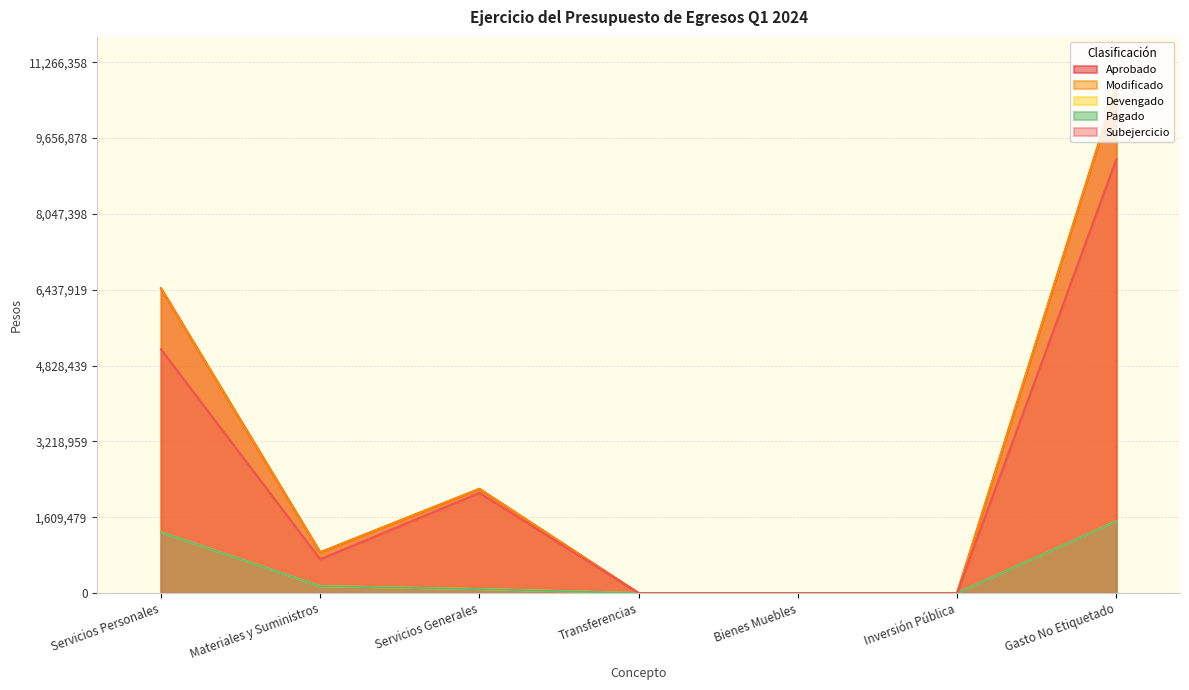

What is the difference between the Devengado values at Bienes Muebles and Materiales y Suministros?

147655